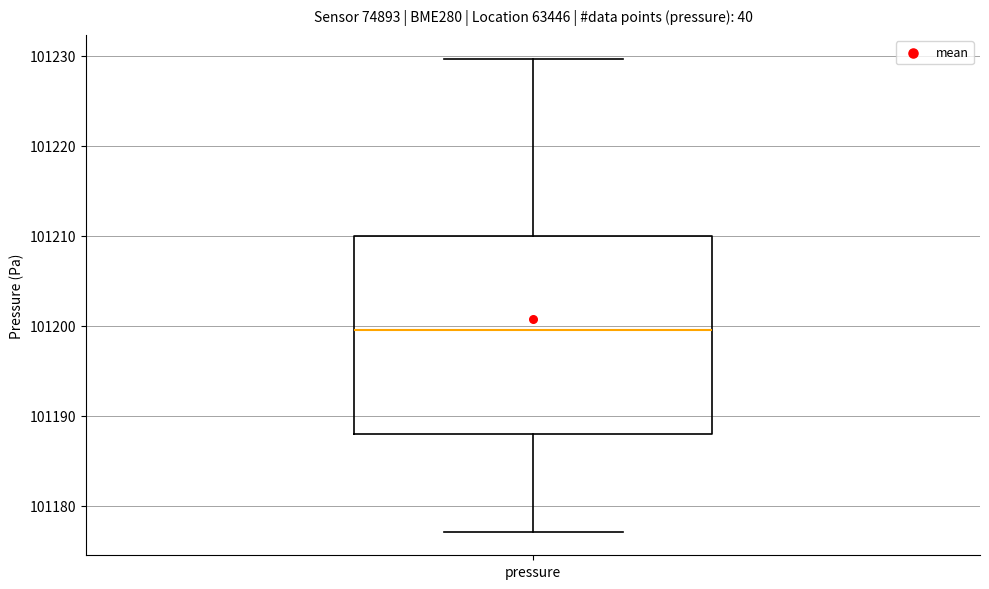

Transcribe this box plot: give where the median line is, the range the box spans, and where the two whiskers end, as read against the y-axis. The values are not printed on the chart, so give them approximately, as read against the axis.

median 101200, box 101188 to 101210, whiskers 101177 to 101230